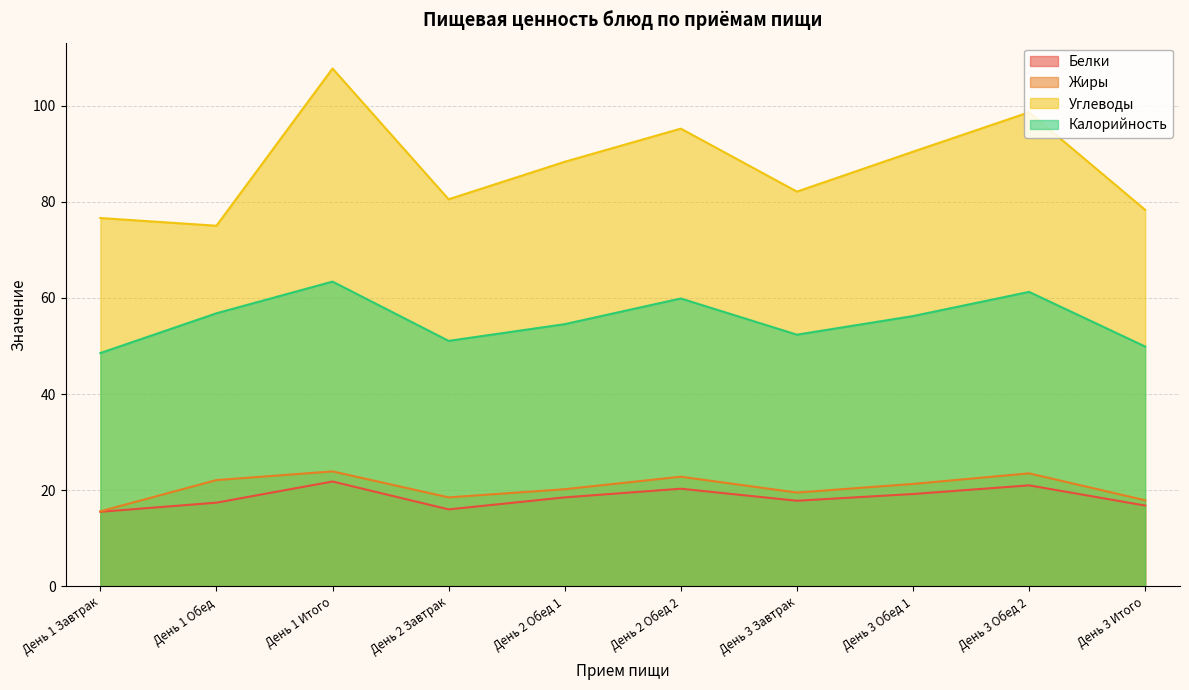

Between День 1 Завтрак and День 1 Обед, which series saw the biggest shift?

Калорийность